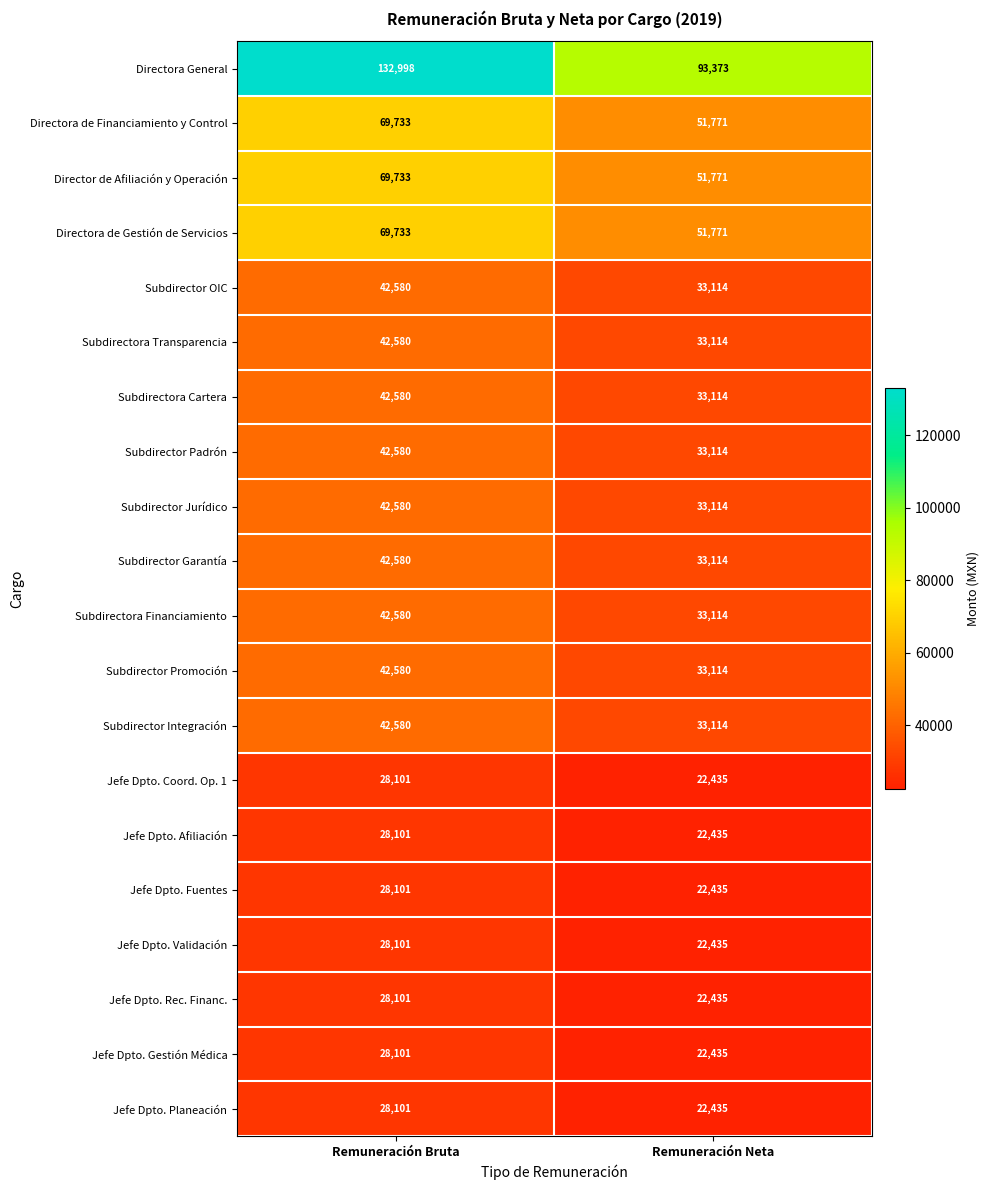

What is the spread (max minus min) of values at Remuneración Neta?

70938